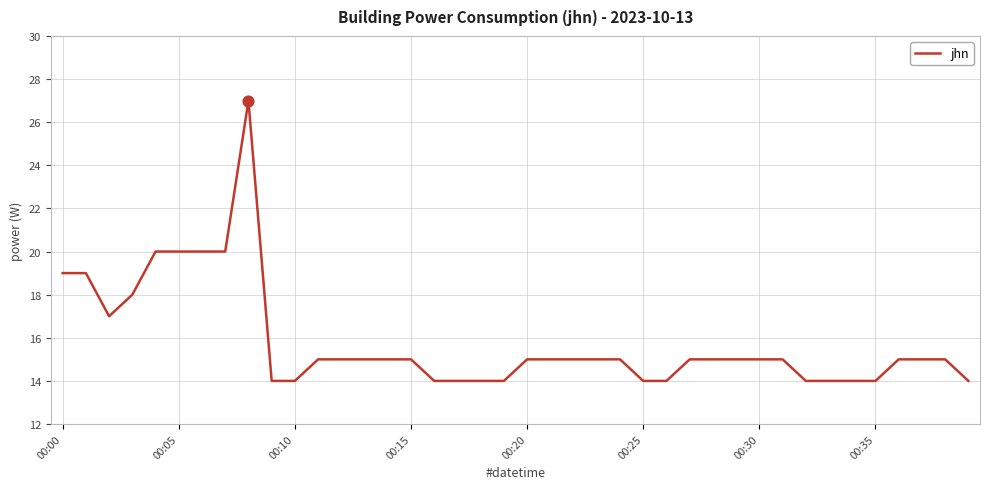

What is the minimum value shown in the chart?

14